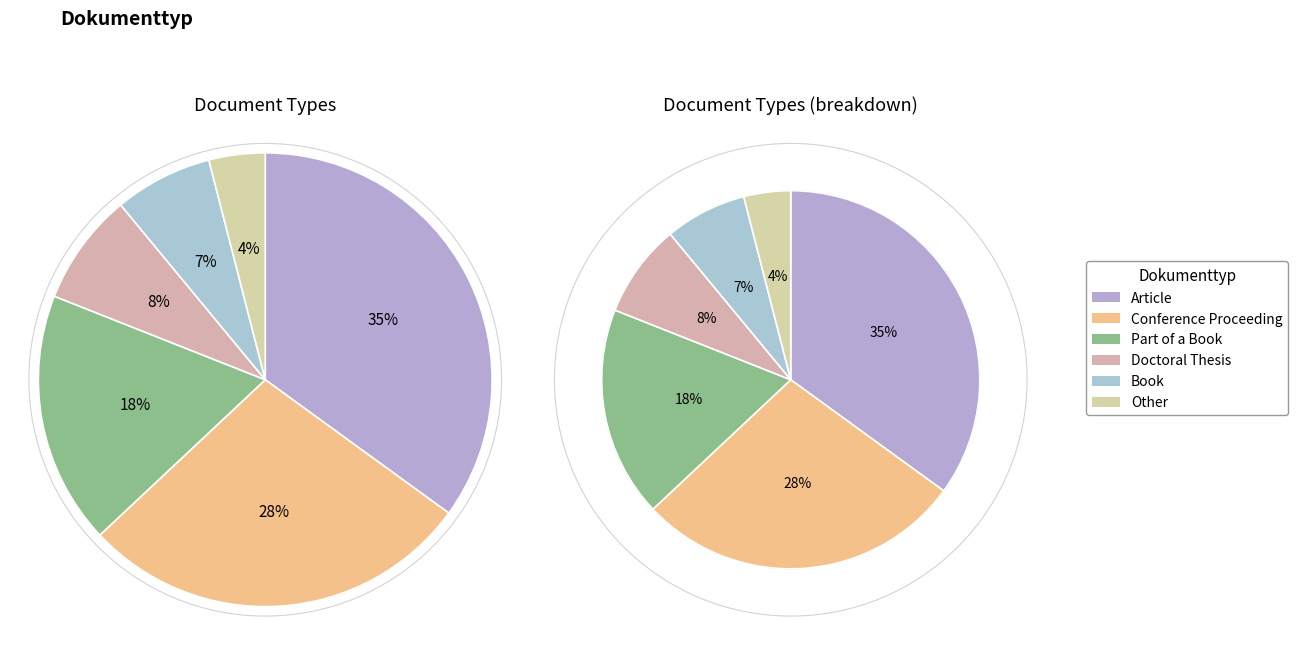

Does any single category account for the majority?

No